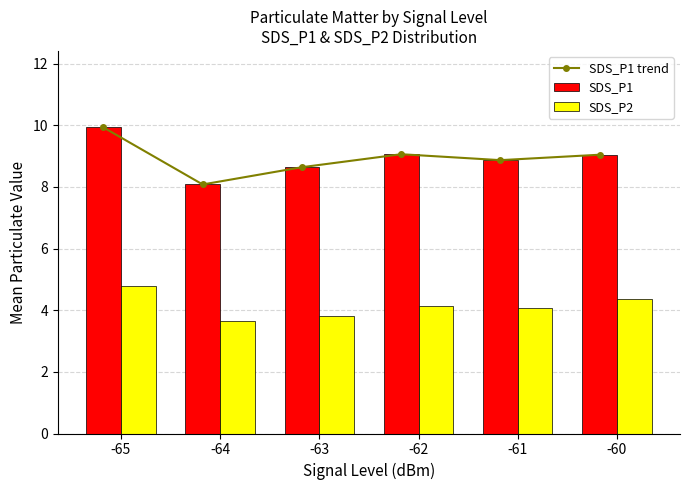

True or false: SDS_P1 has a value of 9.0 at -60.

True